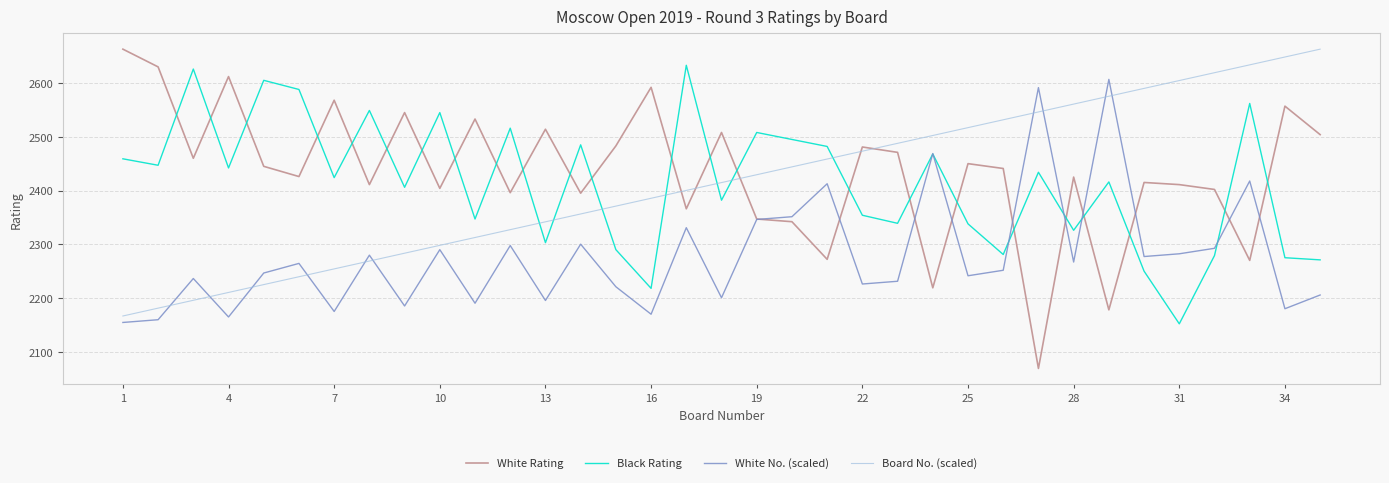

Which series has the widest spread of values?

White Rating